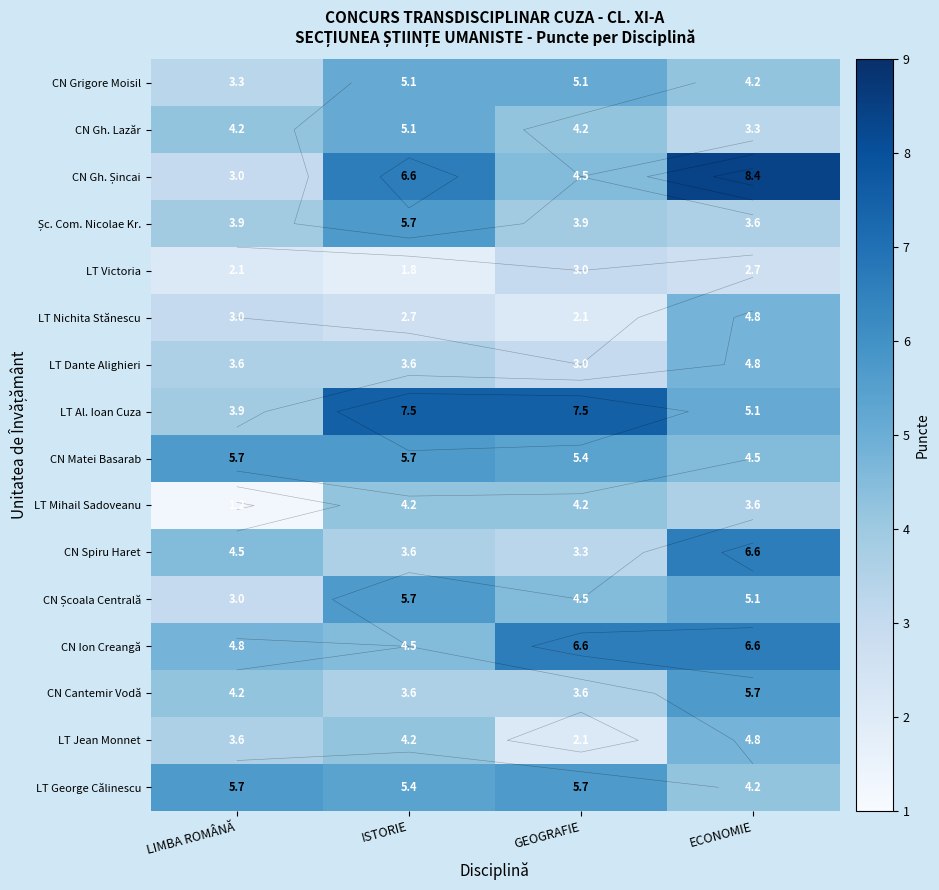

What is the difference between the highest and lowest values at GEOGRAFIE?

5.4